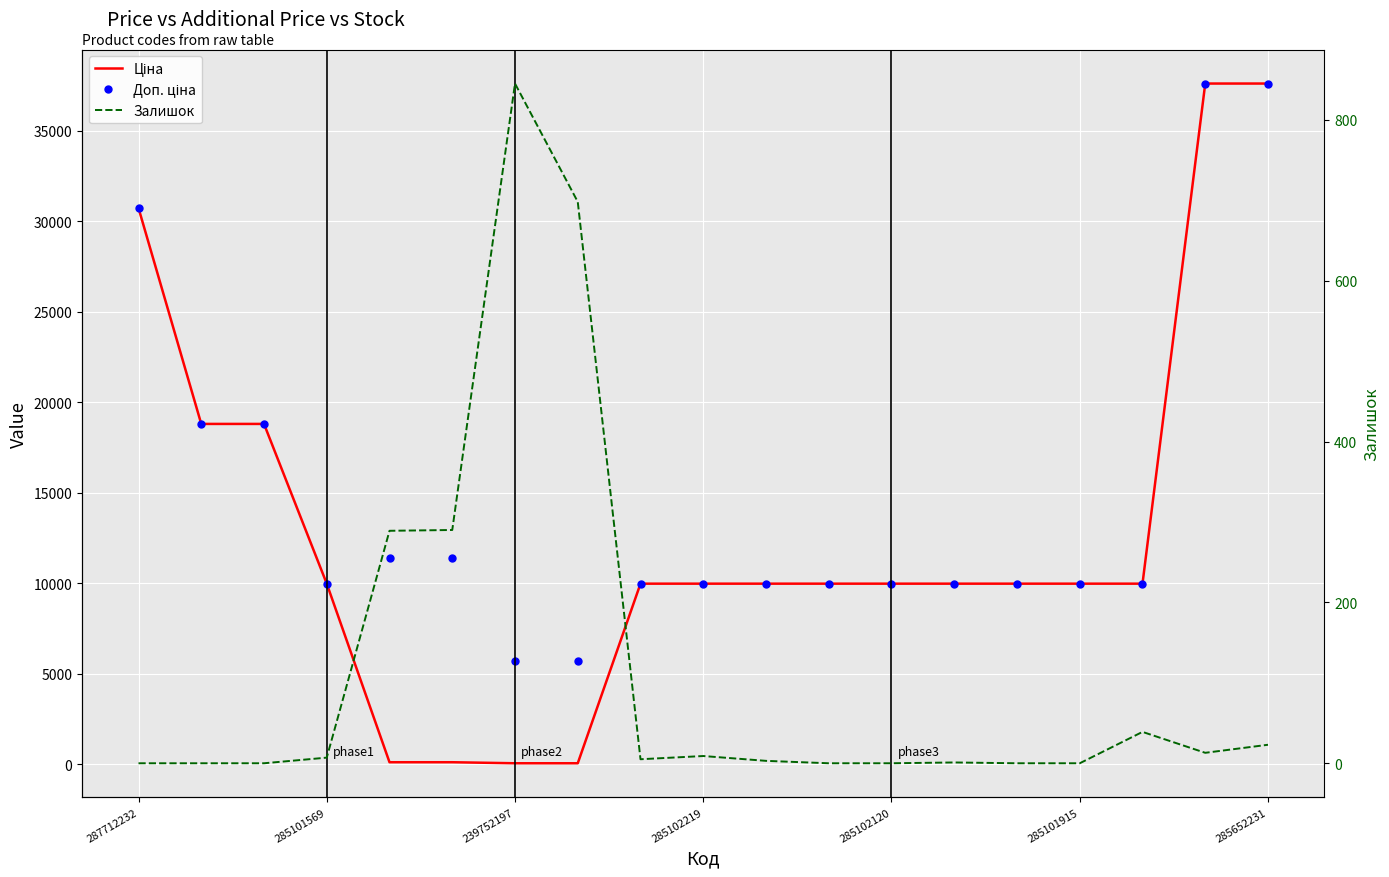

True or false: Ціна and Доп. ціна cross at least once.

False